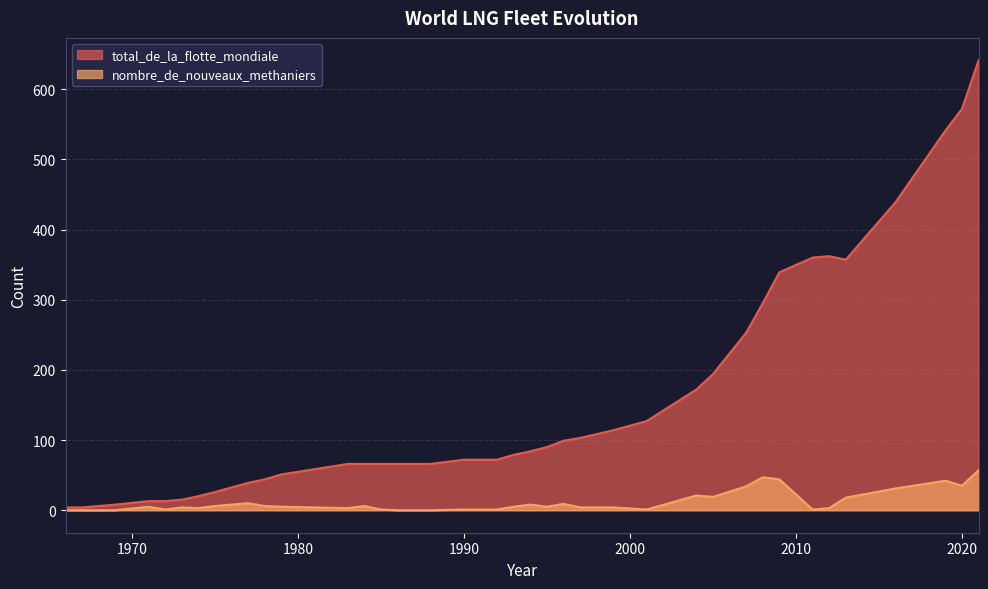

What position from the right is 1975?

31